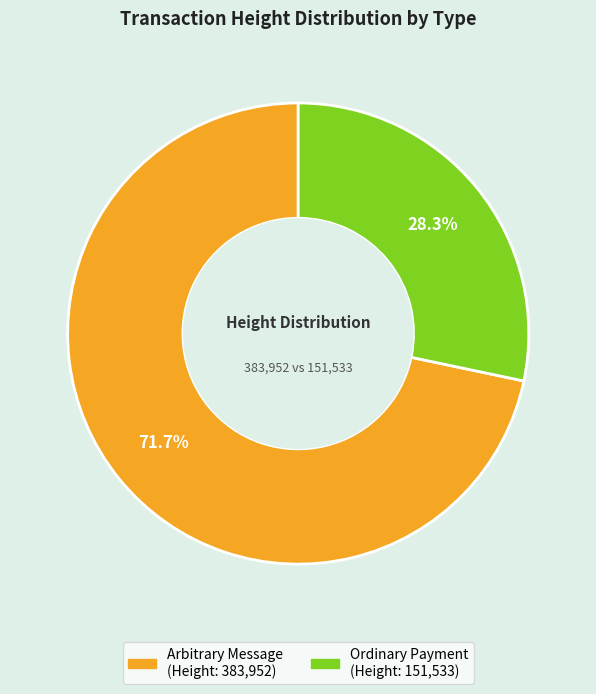

Is there any slice that represents more than half of the pie?

Yes